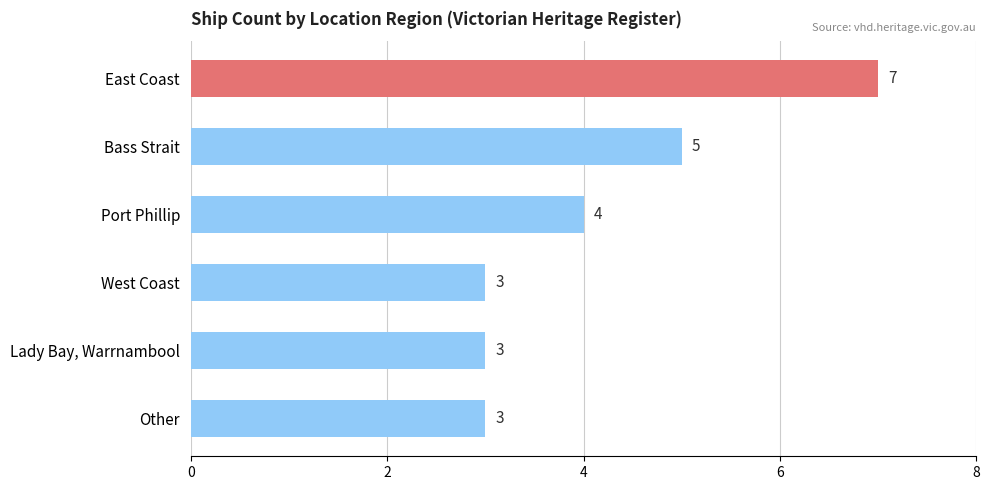

What is the minimum value shown in the chart?

3